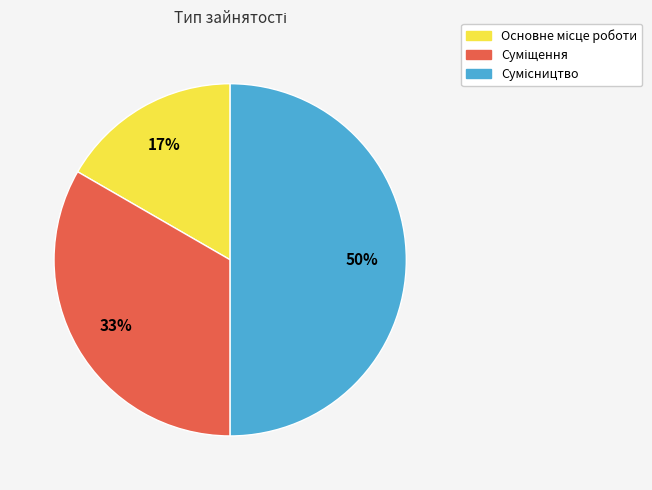

Count the number of slices in the pie.

3